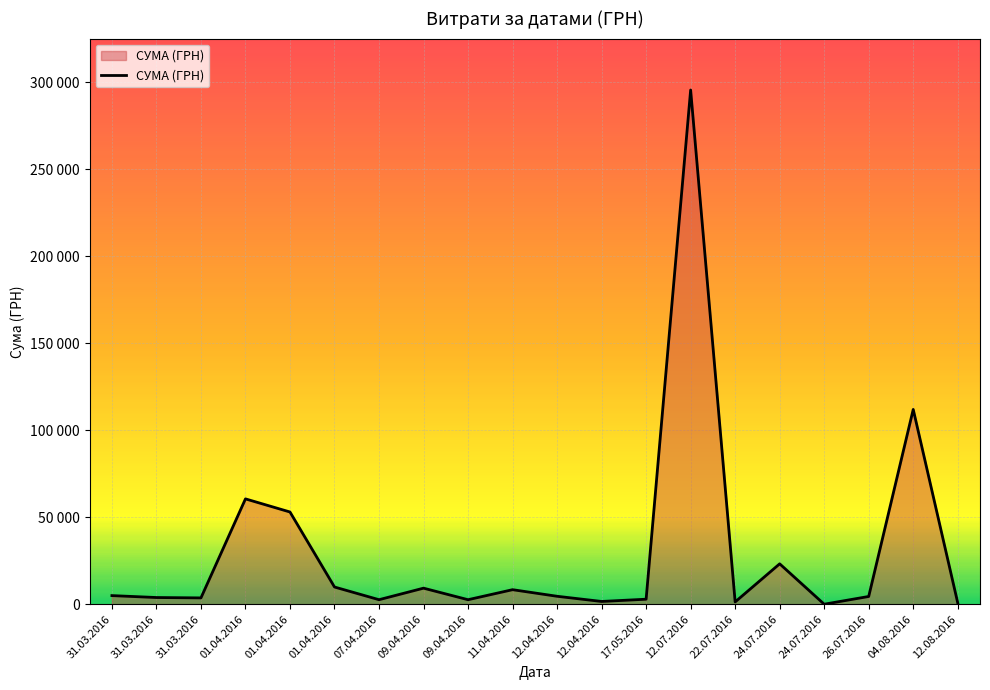

The value at 12.07.2016 is 295638.6. True or false?

True